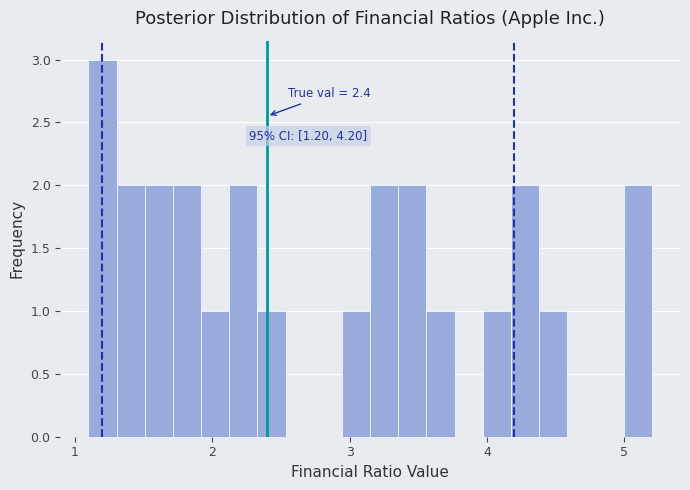

Read against the x-axis, roughly where is the centre of the tallest bar?

1.2